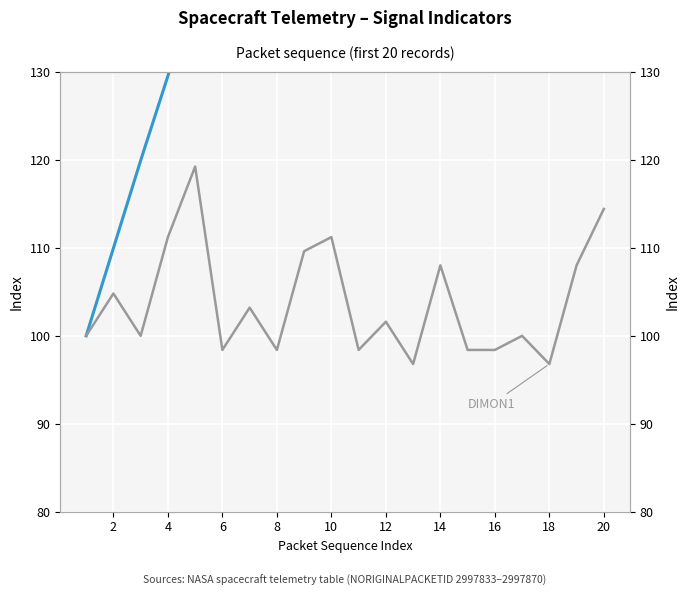

Reading left to right, list all the values displayed in this chart.

DSCLKRAW: 100.0	110.0	119.9	129.5	139.5	149.5	159.1	169.1	179.0	188.6	198.6	208.6	218.2	228.2	238.1	247.7	257.7	267.3	277.3	287.3
DIMON1: 100.0	104.8	100.0	111.2	119.2	98.4	103.2	98.4	109.6	111.2	98.4	101.6	96.8	108.0	98.4	98.4	100.0	96.8	108.0	114.4